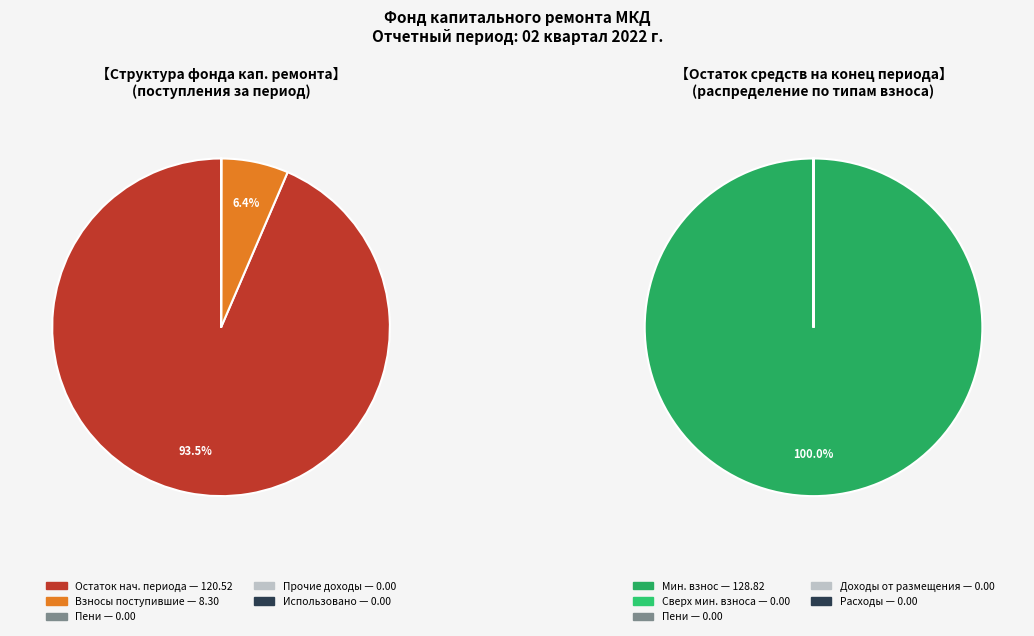

To the nearest percent, what is the difference between the сверх минимального размера взноса and за счет минимального взноса slice percentages?

100%